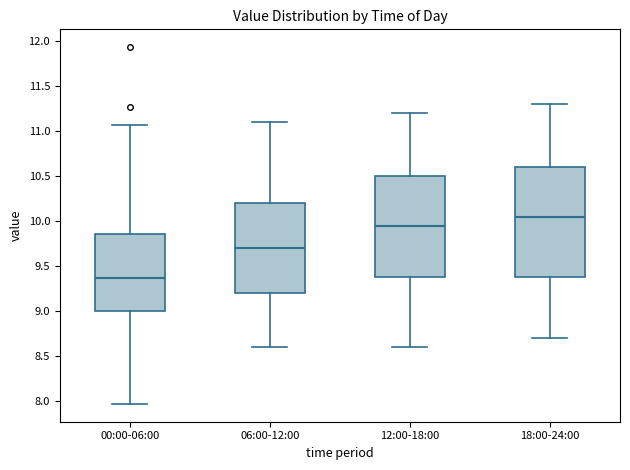

Where does the lower whisker of the box for 06:00-12:00 end on the y-axis? The values are not printed on the chart, so give them approximately, as read against the axis.

8.60